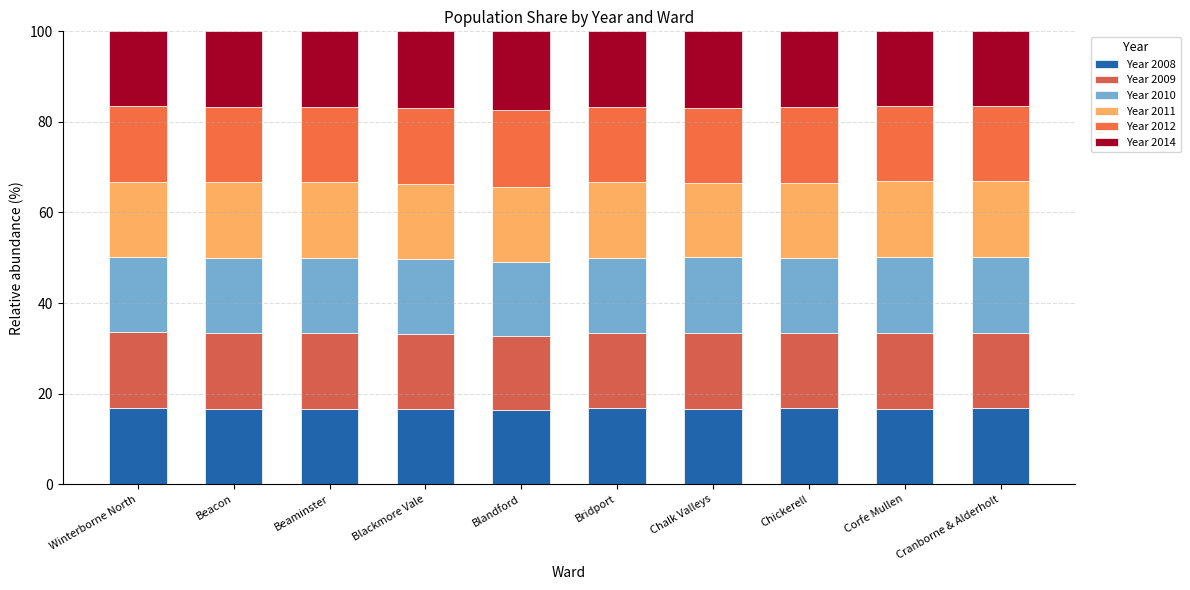

The value of Year 2010 at Beaminster is 16.7. True or false?

True